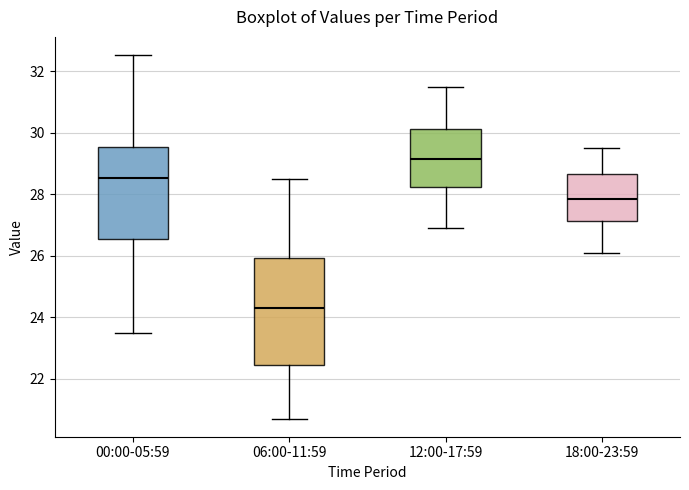

Reading left to right, transcribe this box plot: for each box, give where its median line is, the range the box spans, and where its two whiskers end, as read against the y-axis. The values are not printed on the chart, so give them approximately, as read against the axis.

00:00-05:59: median 28.6, box 26.6 to 29.6, whiskers 23.4 to 32.6
06:00-11:59: median 24.4, box 22.4 to 26.0, whiskers 20.8 to 28.6
12:00-17:59: median 29.2, box 28.2 to 30.2, whiskers 27.0 to 31.6
18:00-23:59: median 27.8, box 27.2 to 28.6, whiskers 26.2 to 29.6